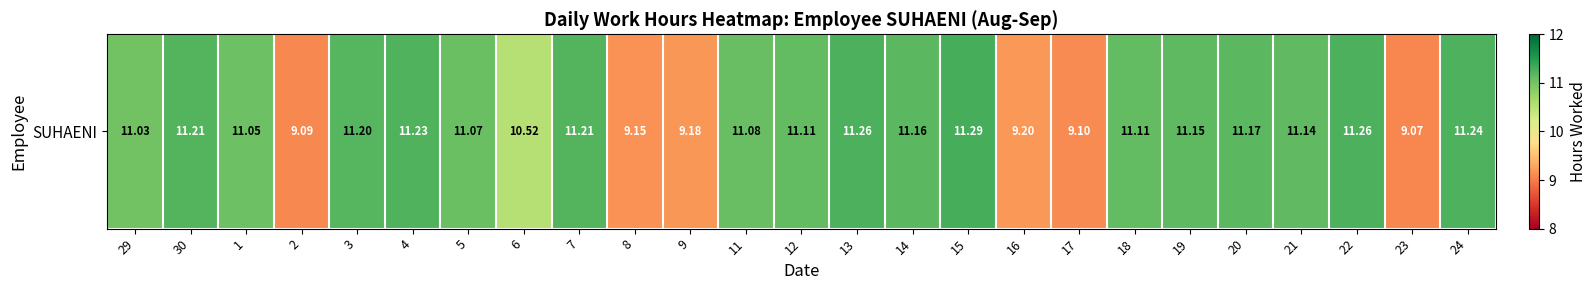

What is the difference between the values at 29 and 30?

0.2